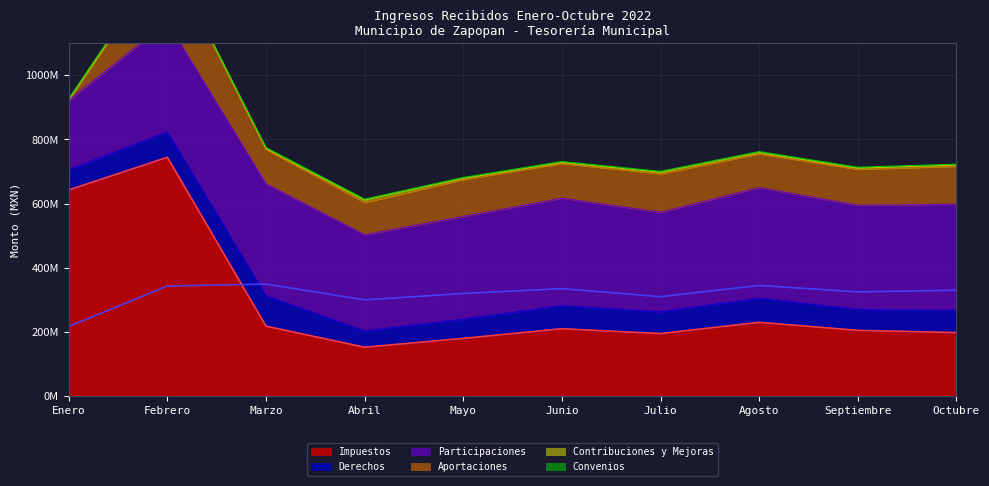

What is the label of the 9th point from the right?

Febrero